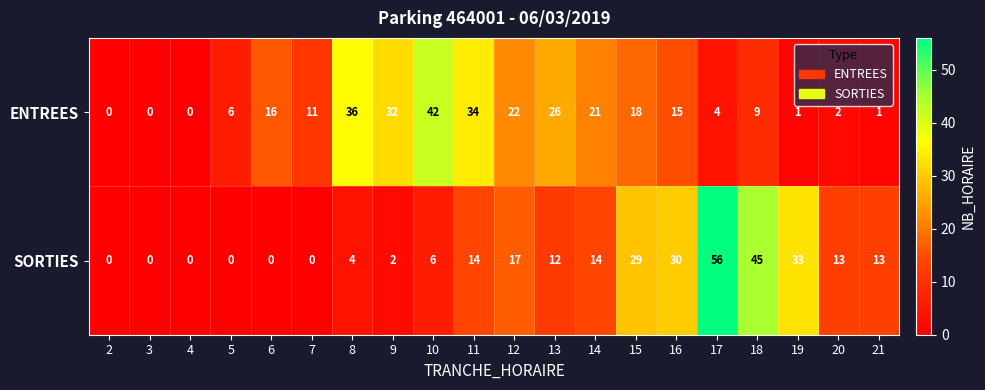

At which category is the sum across all series the highest?

17